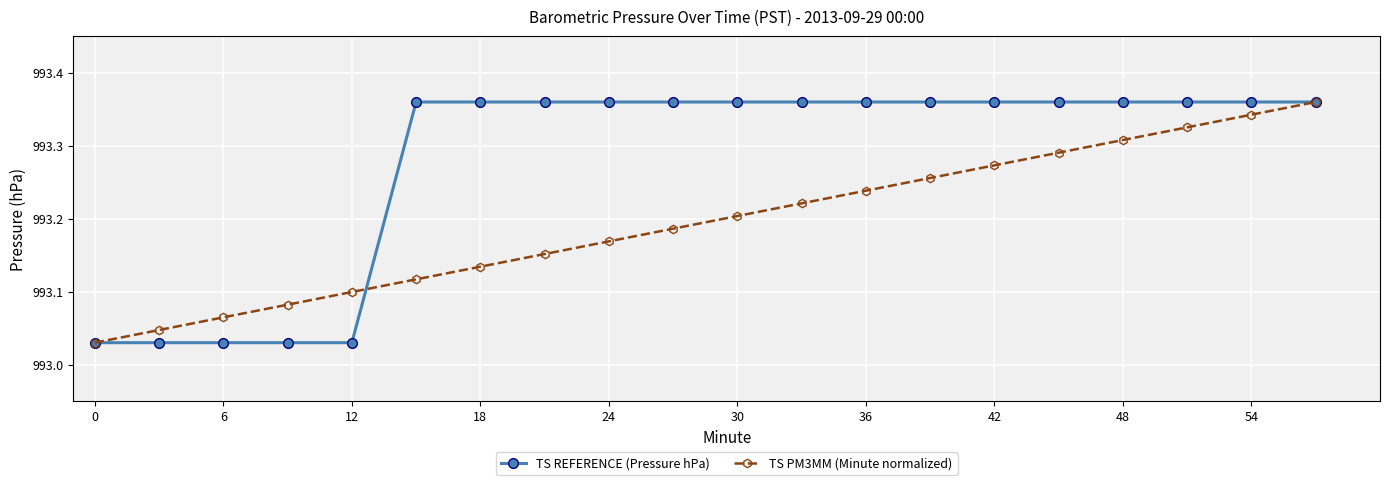

Which series has the largest total across all categories?

TS REFERENCE (Pressure hPa)